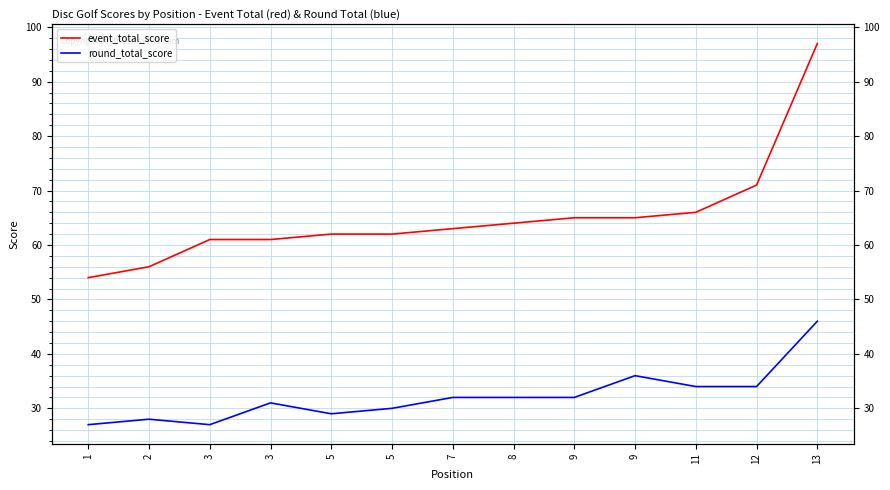

True or false: round_total_score has more than 0 interior local peaks.

True